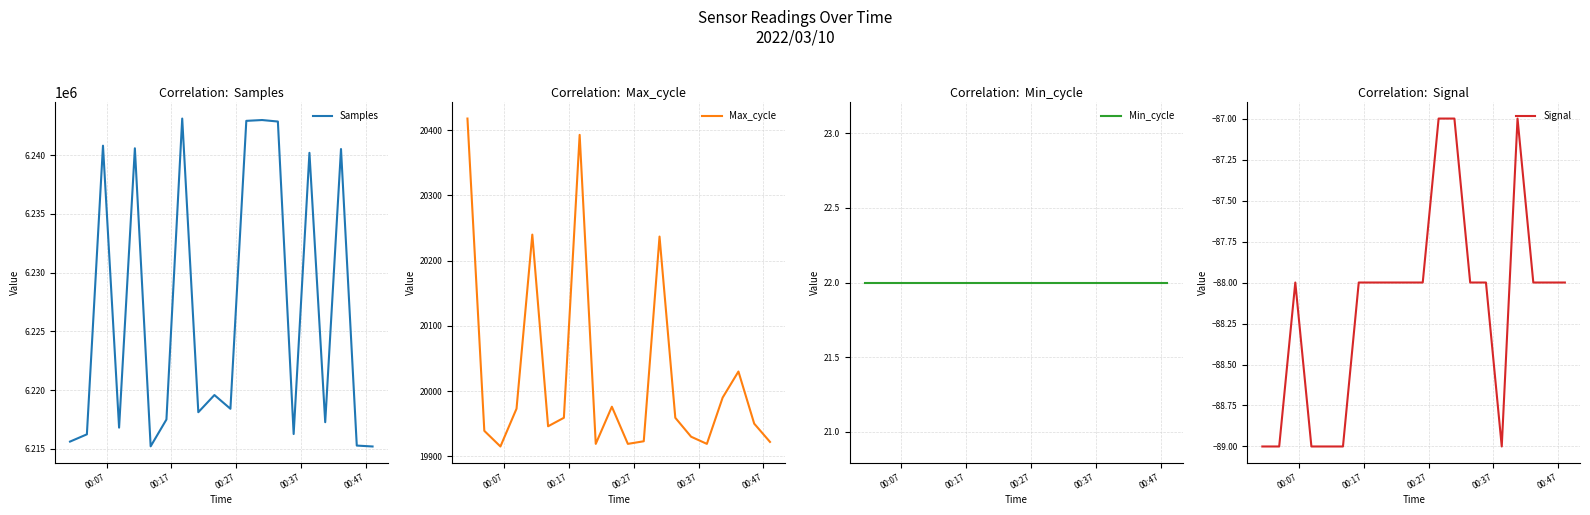

What is the lowest value of the Max_cycle series?

19915